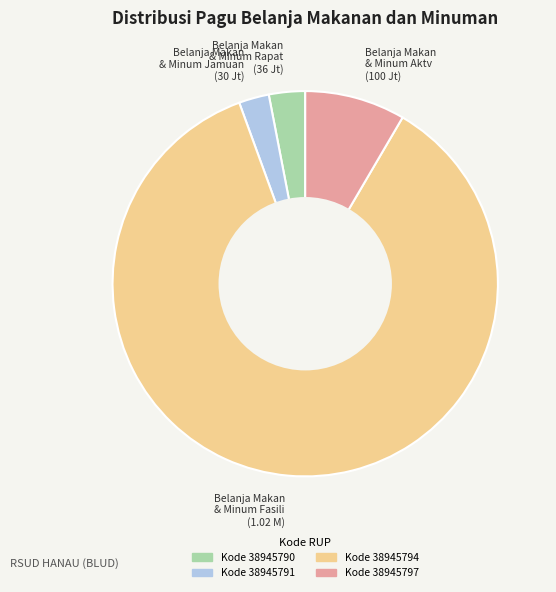

Is it true that Belanja Makan & Minum Rapat (36 Jt) is 3% of the pie?

True